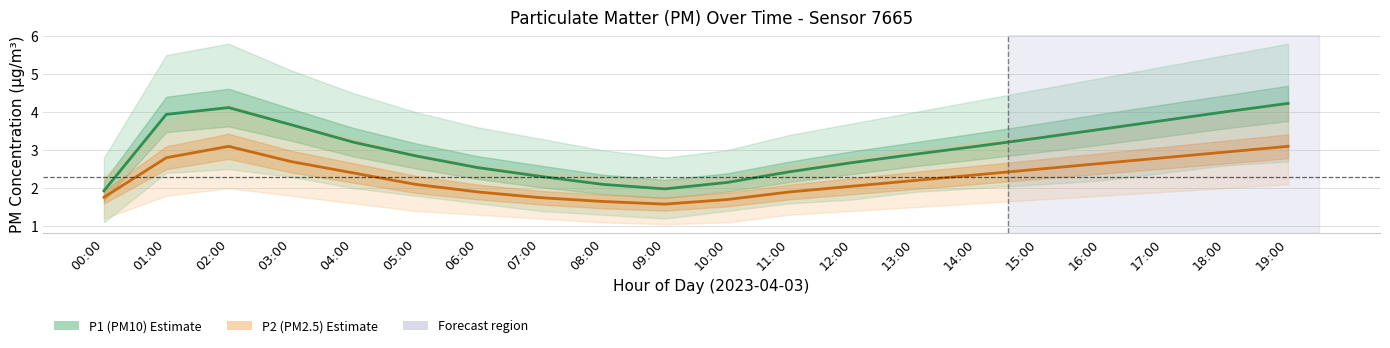

Which category has the highest value in the P1 (PM10) series?

19:00